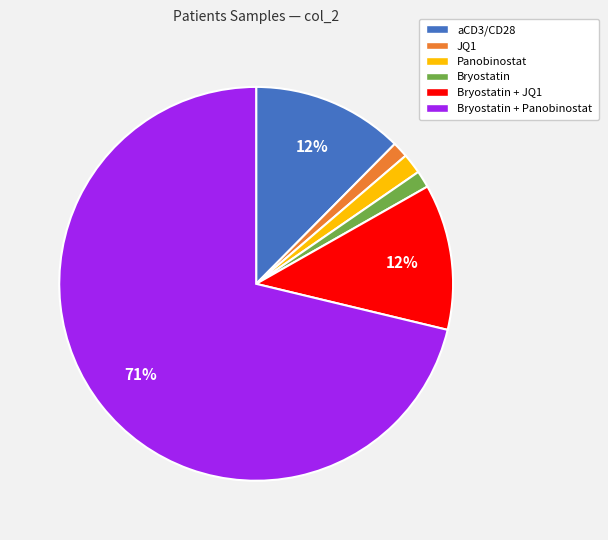

Between JQ1 and Bryostatin + JQ1, which is larger?

Bryostatin + JQ1